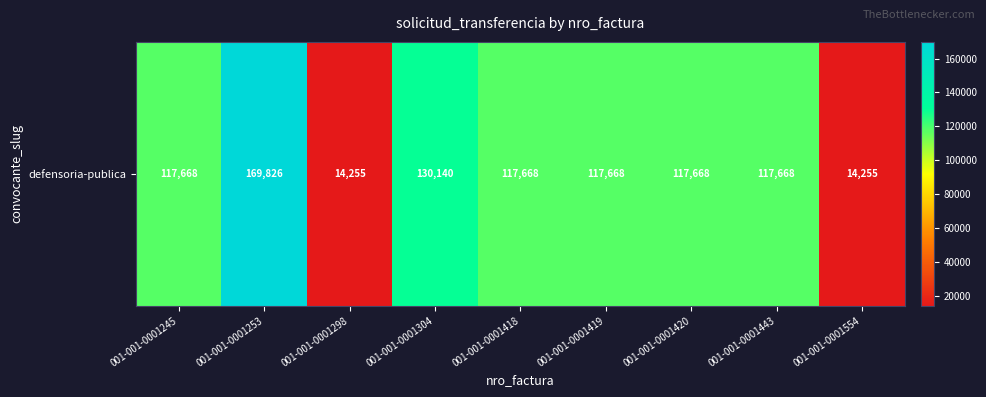

The value at 001-001-0001443 is 117668. True or false?

True